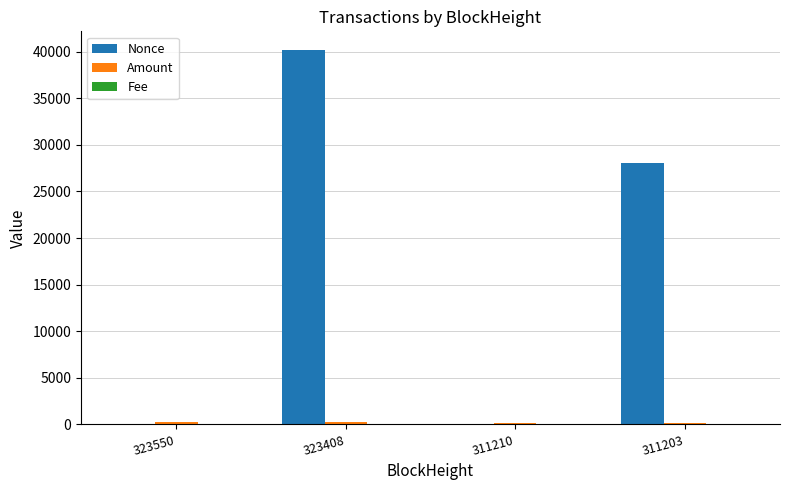

Which category has the highest value across all series?

323408